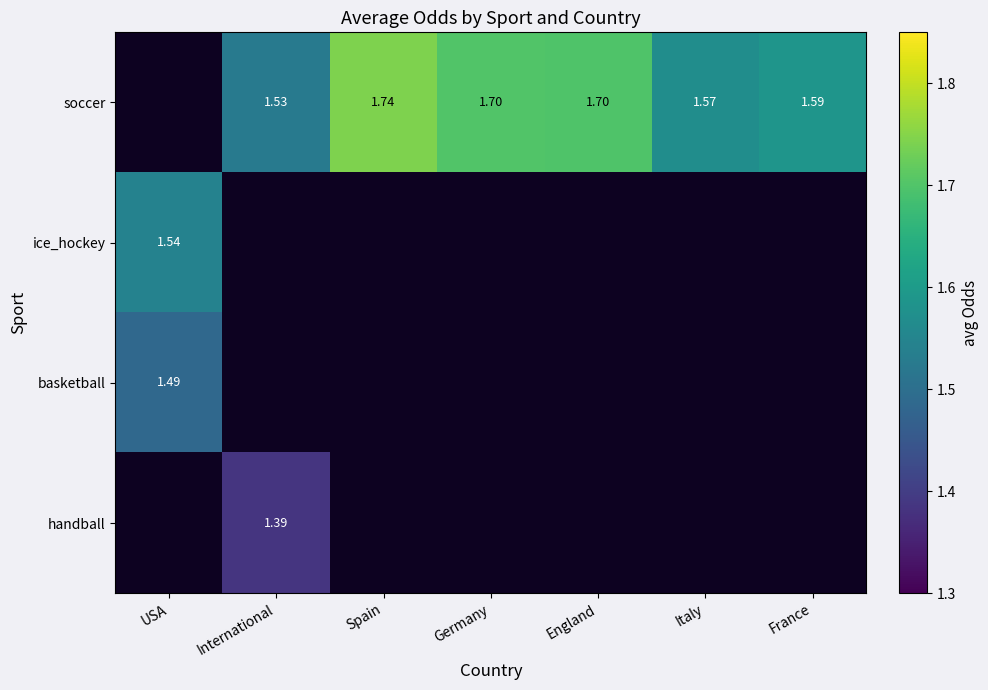

Which series has the widest spread of values?

ice_hockey